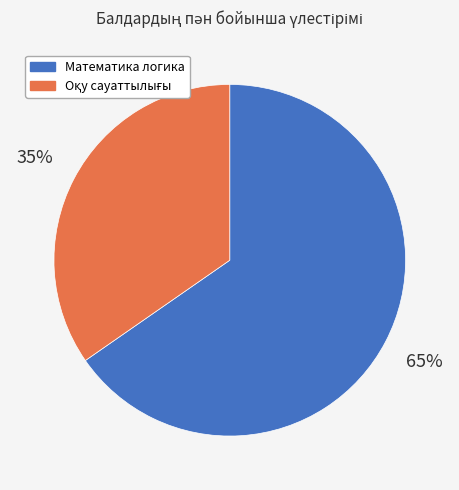

What is the largest slice in the pie chart?

Математика логика